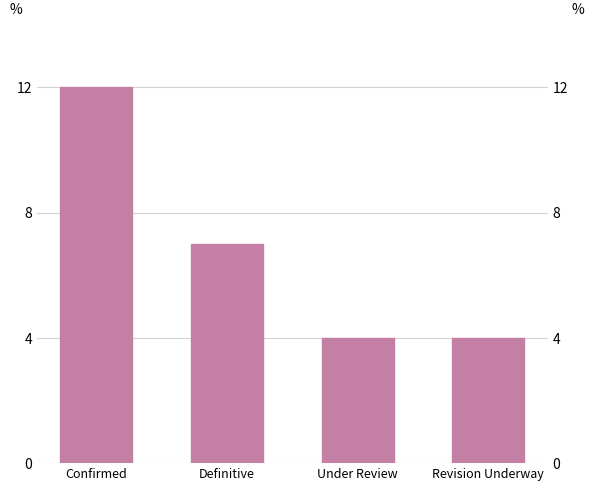

How many data points are less than 7?

2